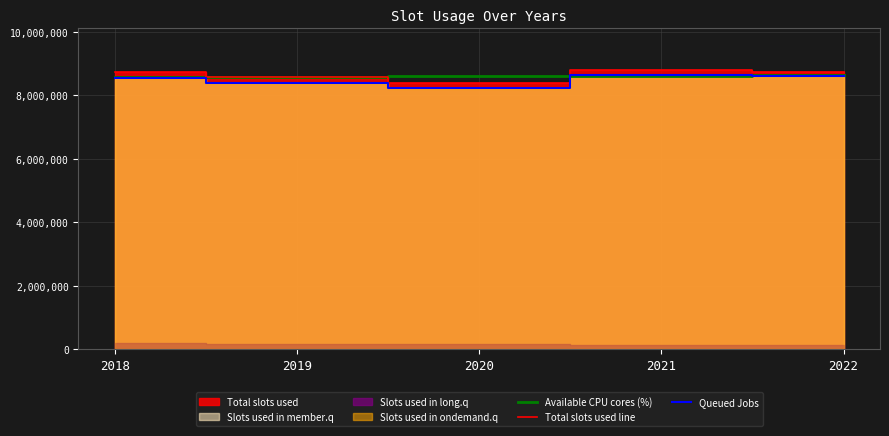

The Available CPU cores (%) series shows 8621715.7 at 2021. True or false?

True